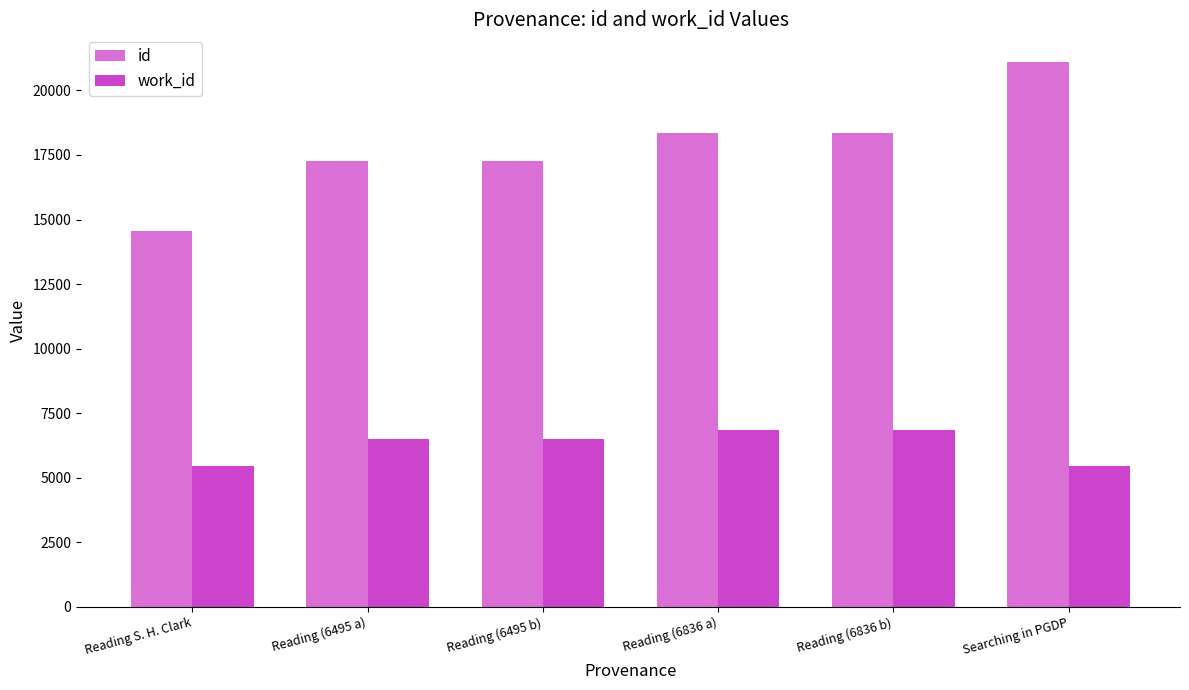

How many bars are there in total?

12